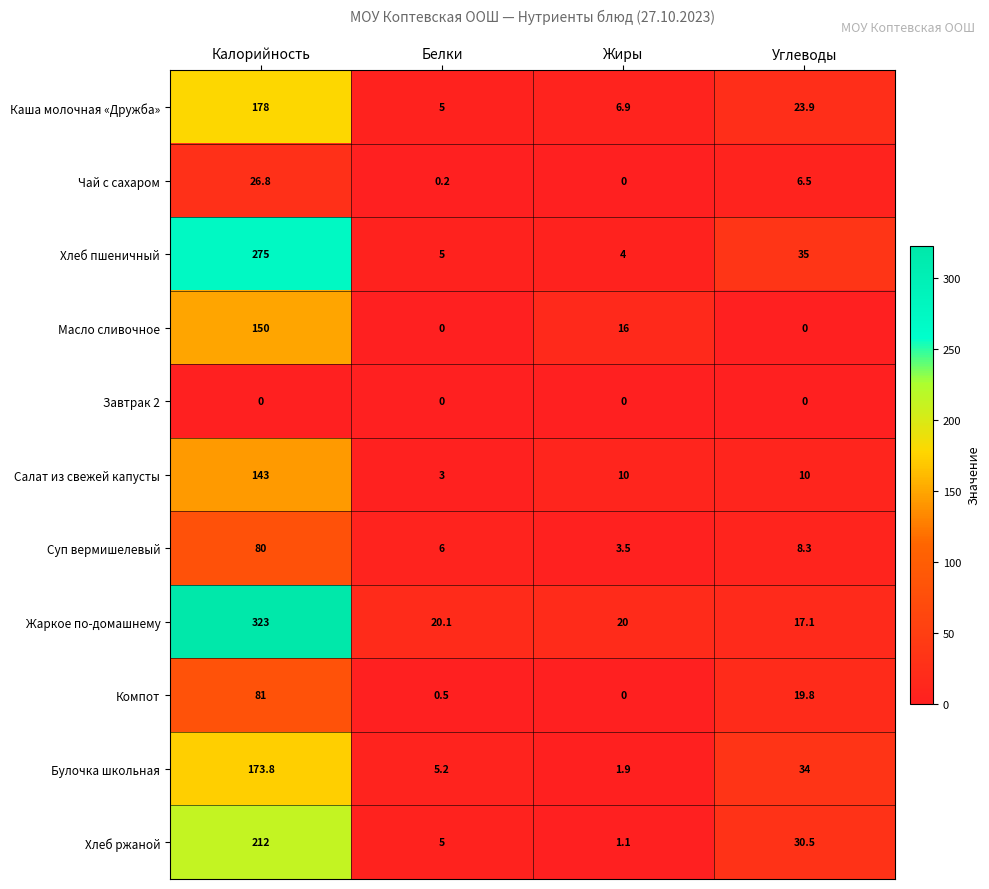

List the labels in order of Жаркое по-домашнему value, smallest first.

Углеводы, Жиры, Белки, Калорийность